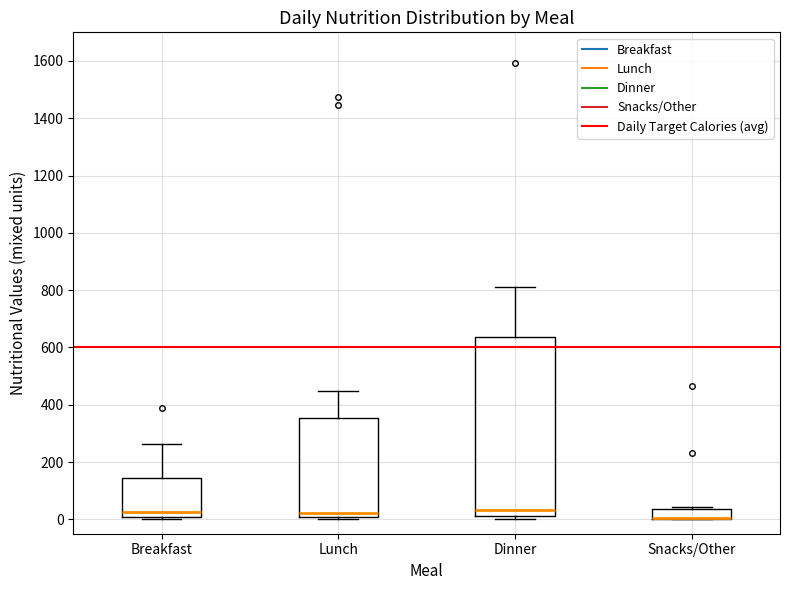

Comparing the boxes themselves (not the whiskers), which one is the tallest?

Dinner